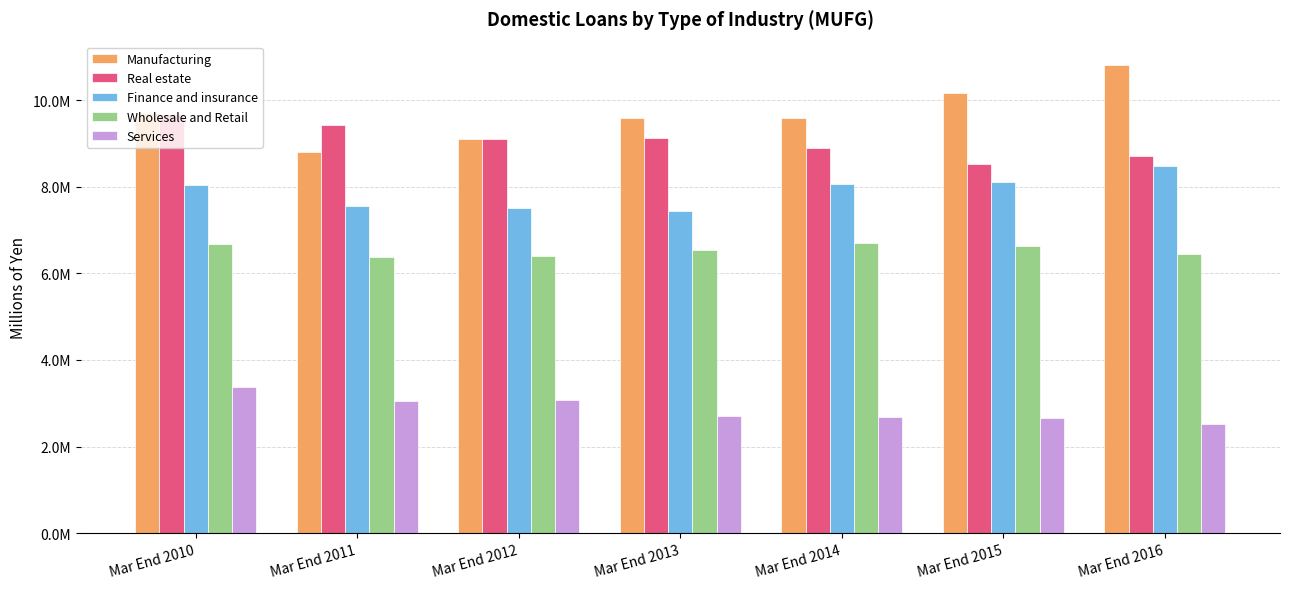

Where does the Manufacturing series first go above 9592111?

Mar End 2010